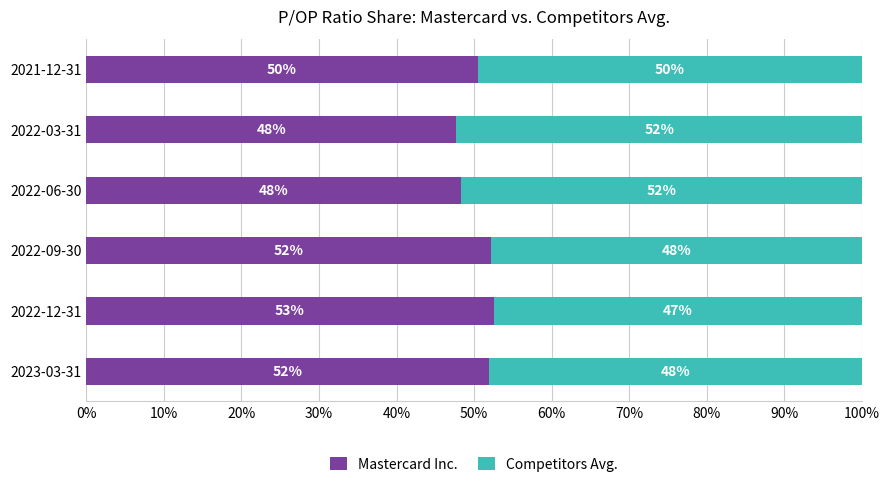

What is the maximum value for Mastercard Inc.?

52.5